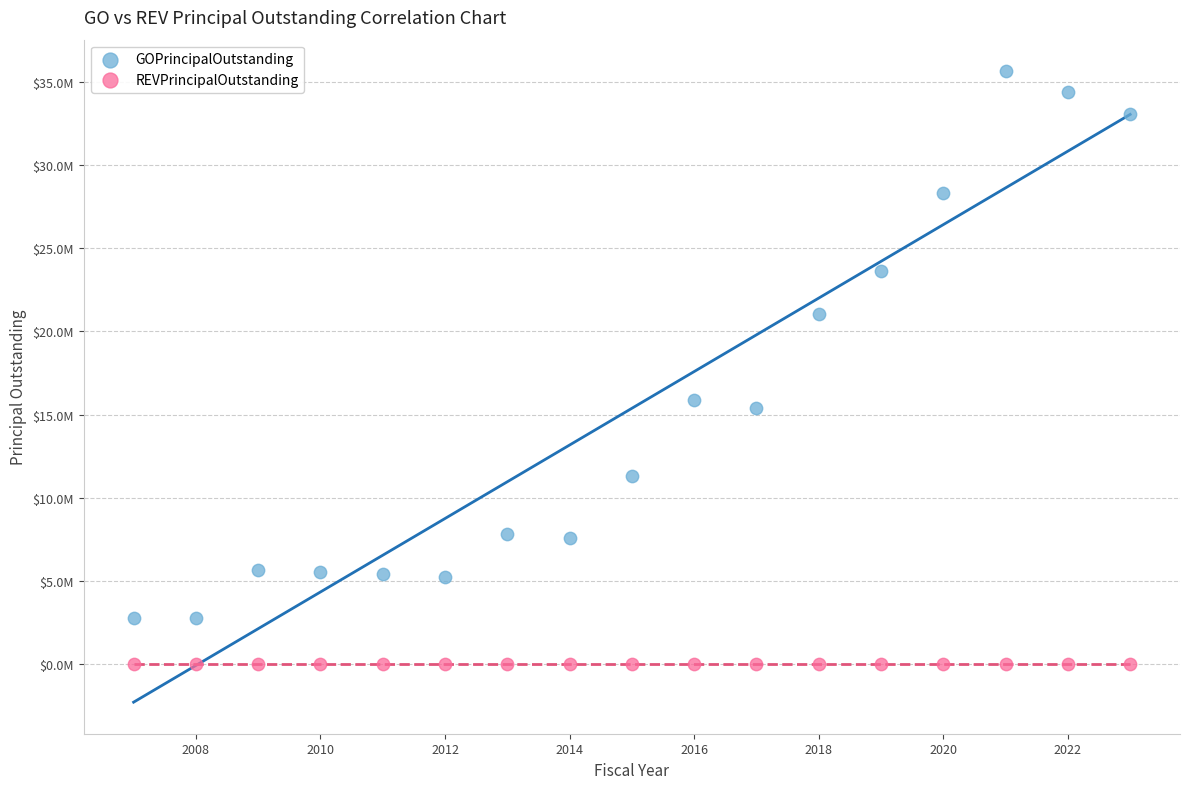

Which series reaches the minimum Y coordinate?

REVPrincipalOutstanding